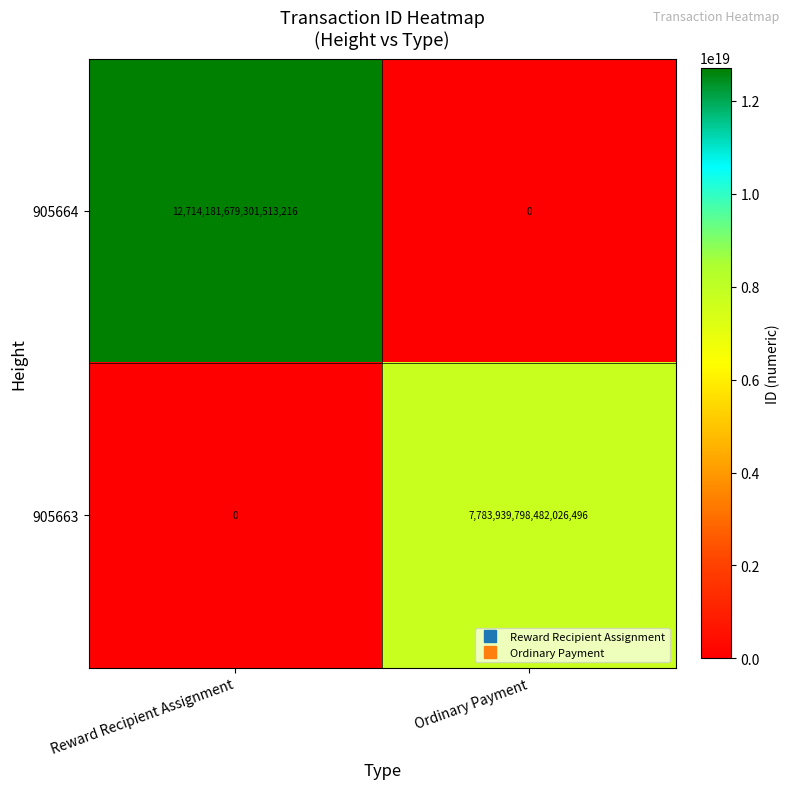

At which label is 905663 closest to 3891969899241013248?

Reward Recipient Assignment